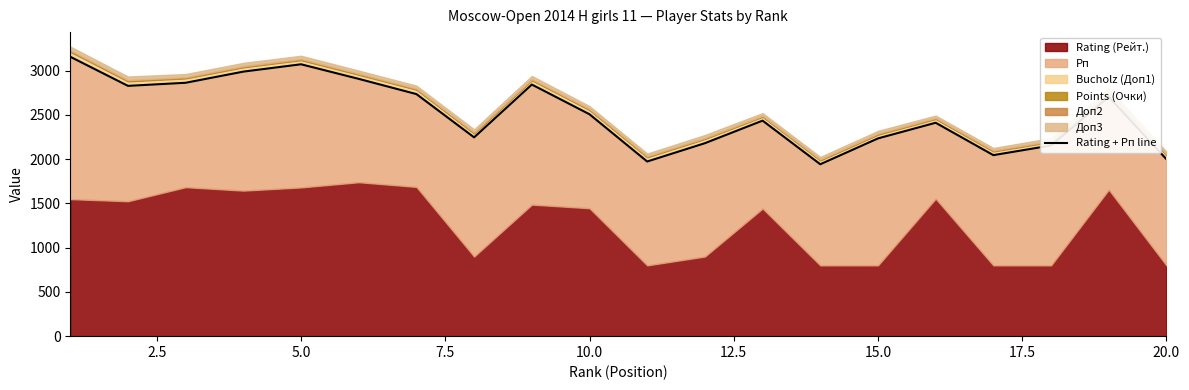

Reading left to right, transcribe all the data shown in this chart.

3158	2829	2864	2990	3073	2908	2736	2247	2844	2508	1974	2181	2436	1943	2235	2412	2046	2155	2706	2000